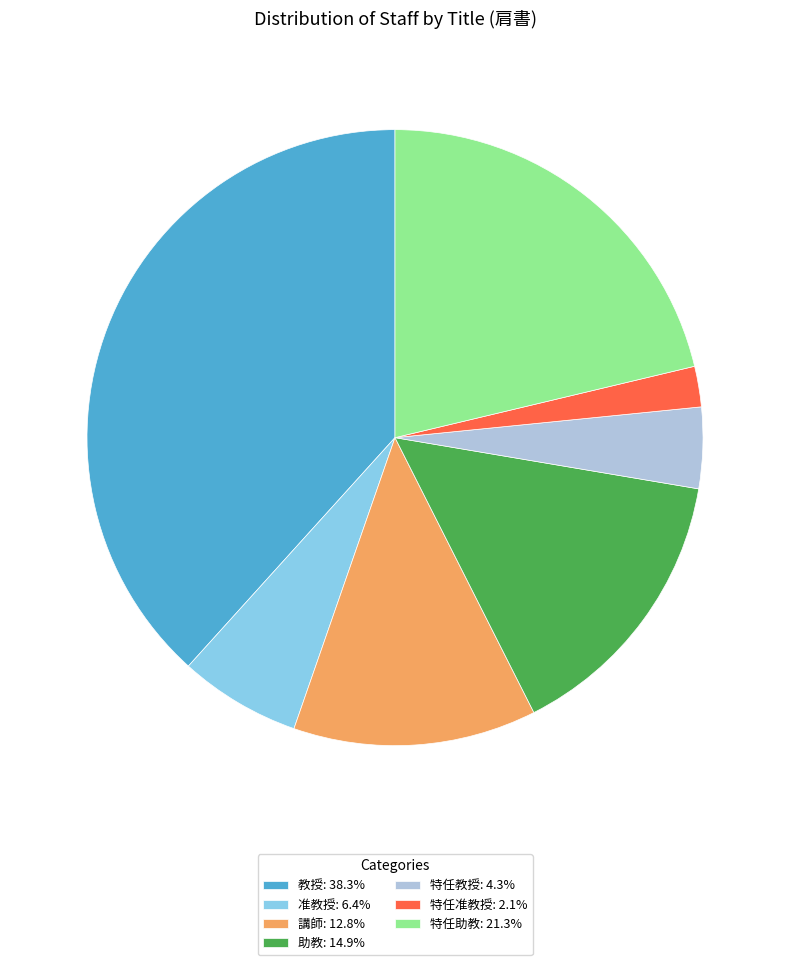

The 特任助教 slice represents 9% of the pie. True or false?

False